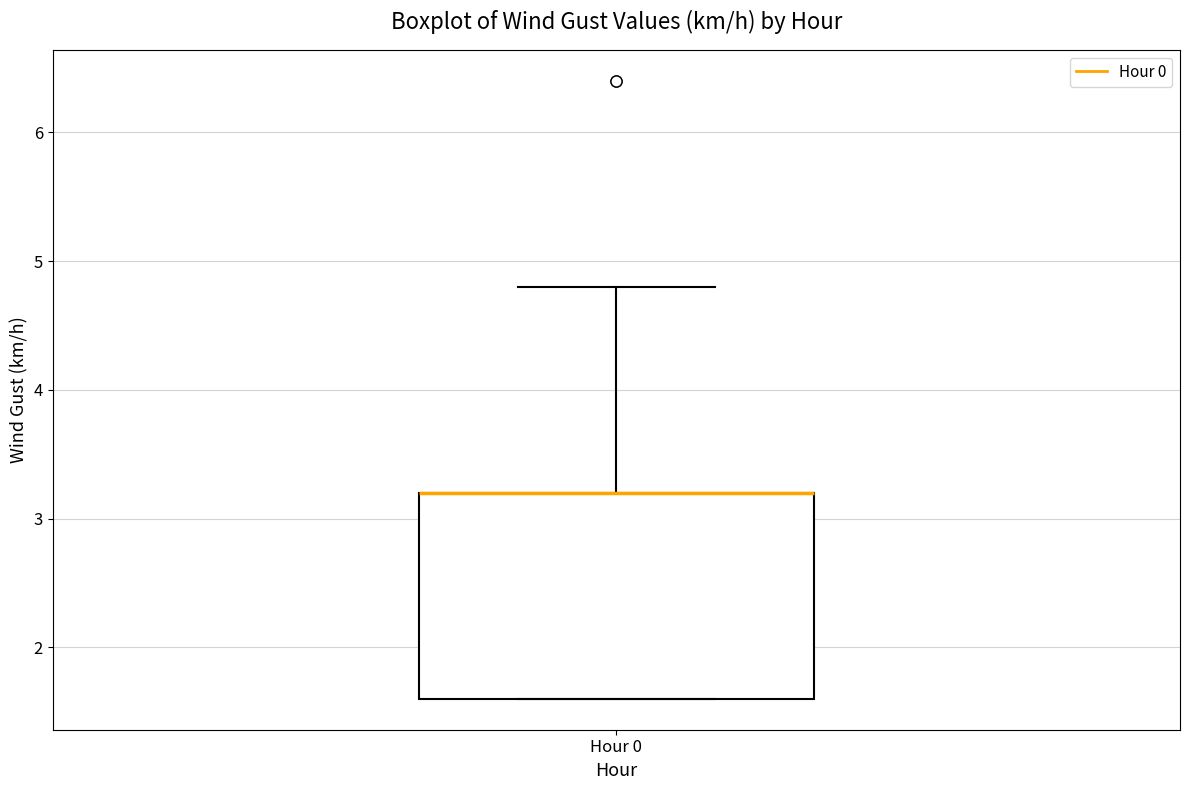

Where is the lower edge of the box for Hour 0 on the y-axis? The values are not printed on the chart, so give them approximately, as read against the axis.

1.6